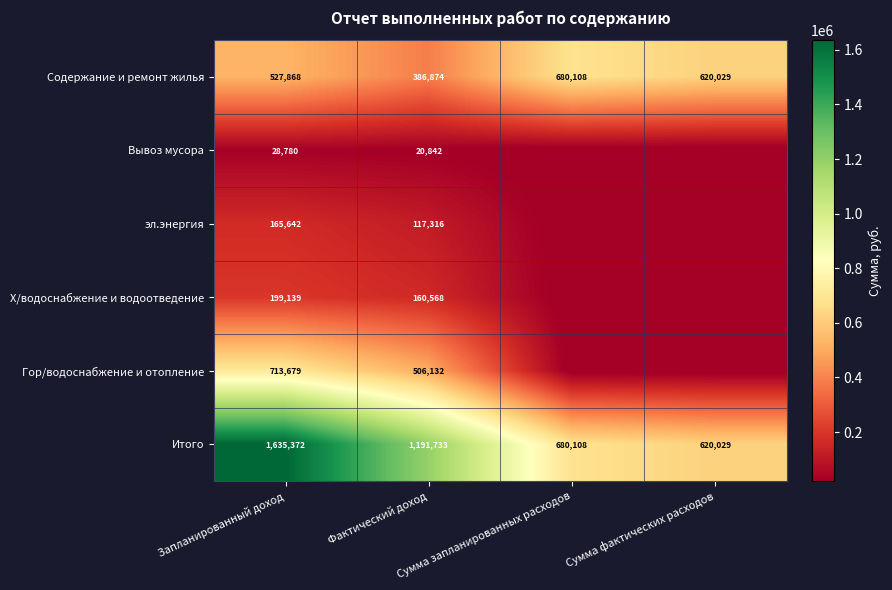

At which category is the sum across all series the highest?

Запланированный доход